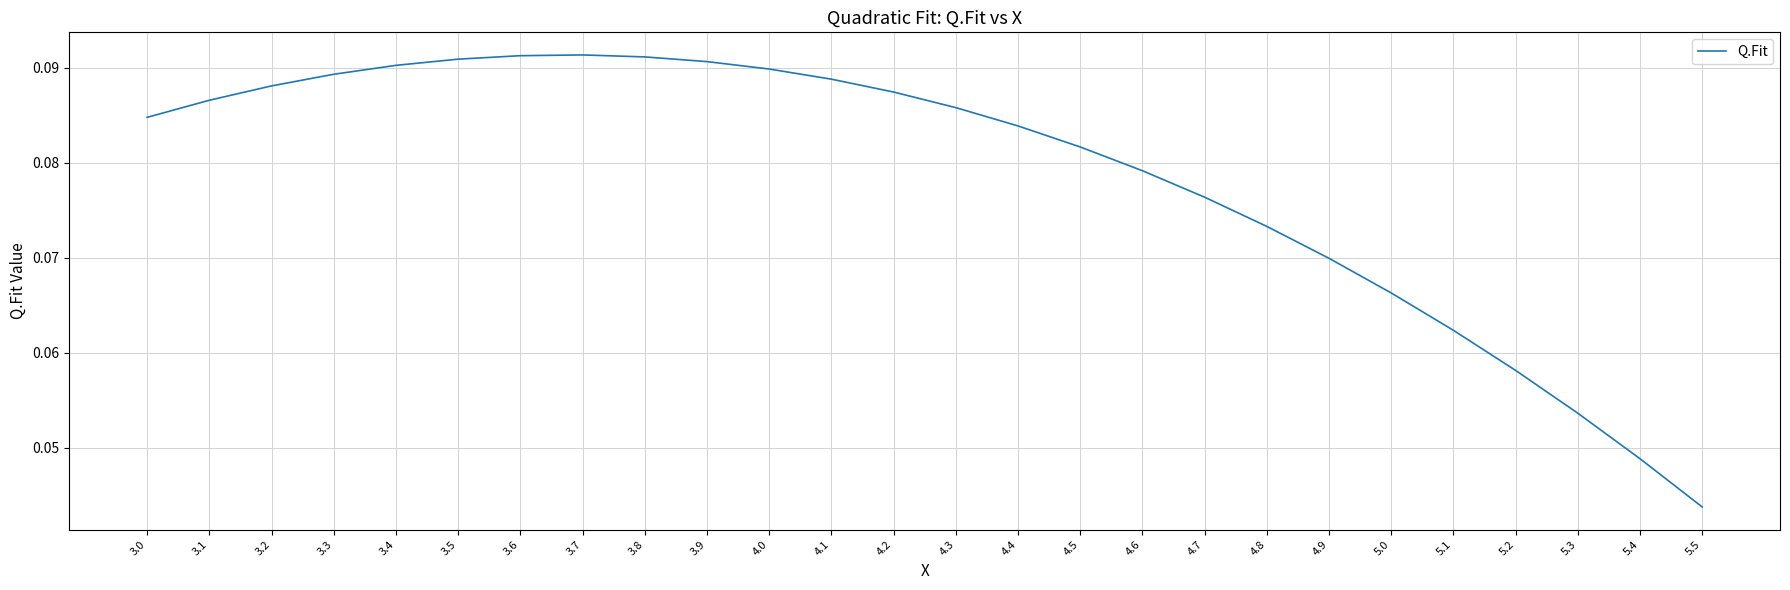

True or false: the data has more than 0 interior local peaks.

True